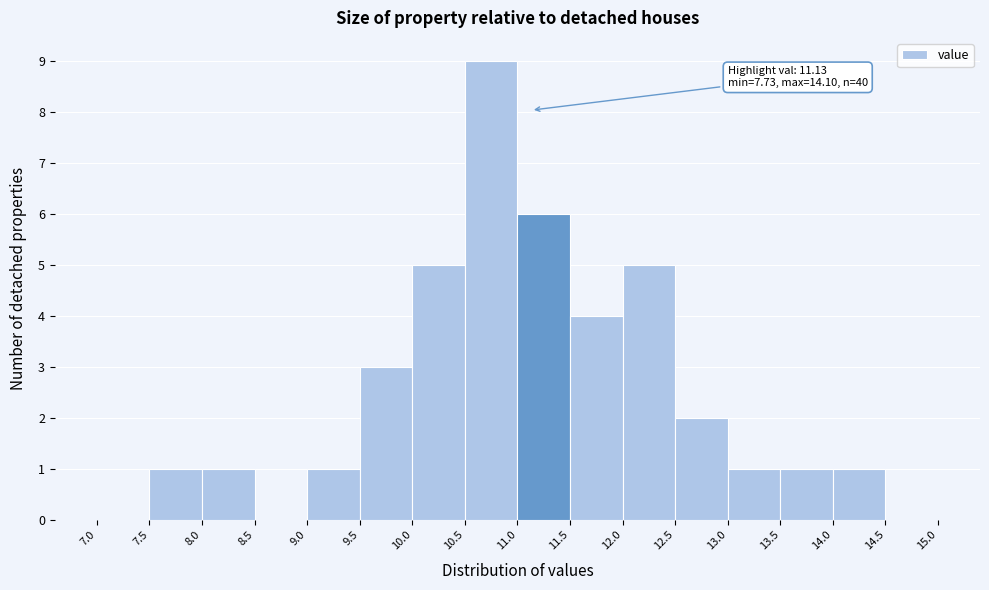

Over which range of the x-axis is the bar tallest?

10.5 to 11.0